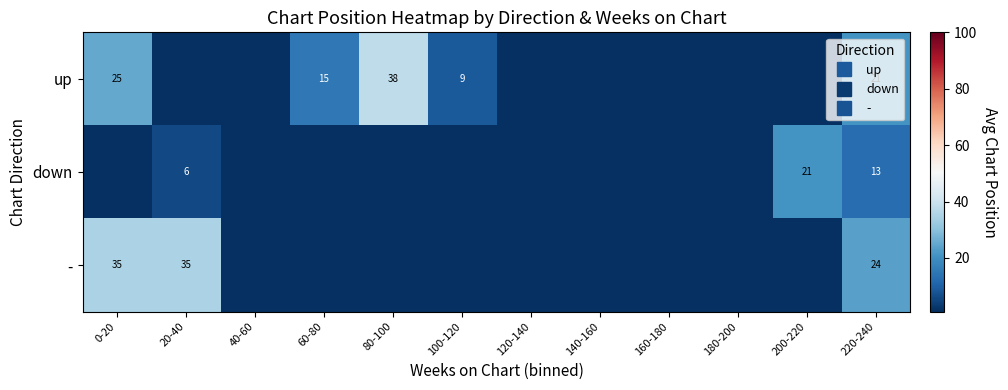

How many values in the down series exceed 0?

3